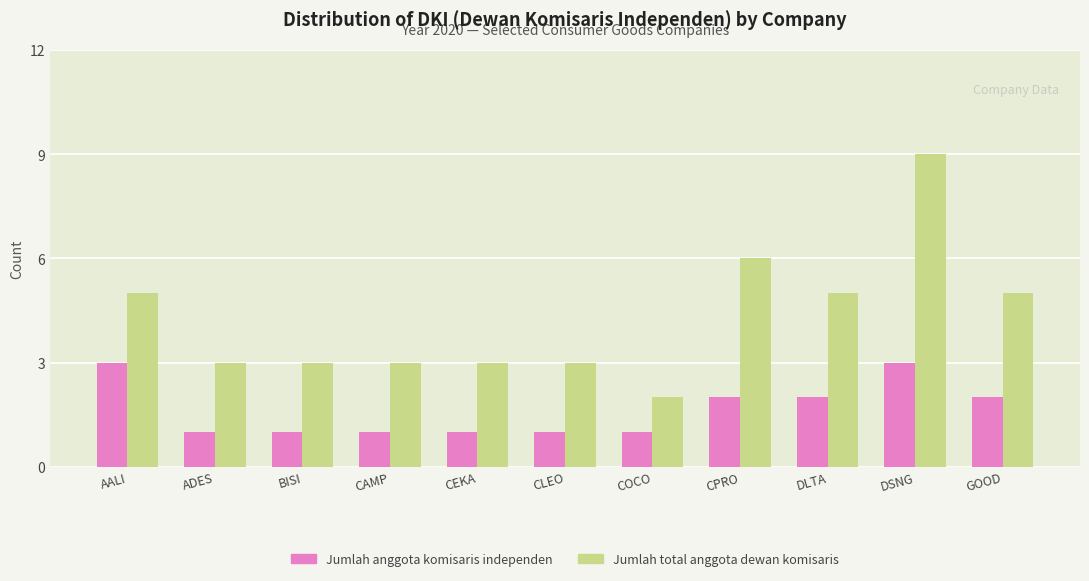

How many distinct data groups are displayed?

2